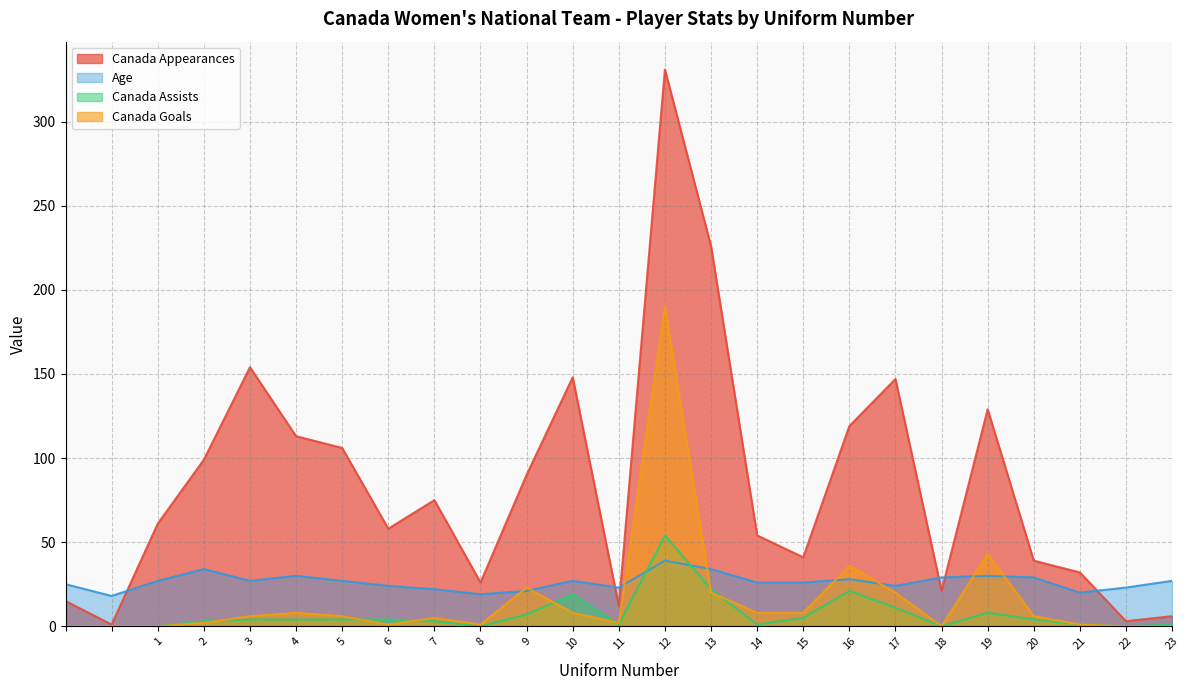

How many lines are shown in the chart?

4